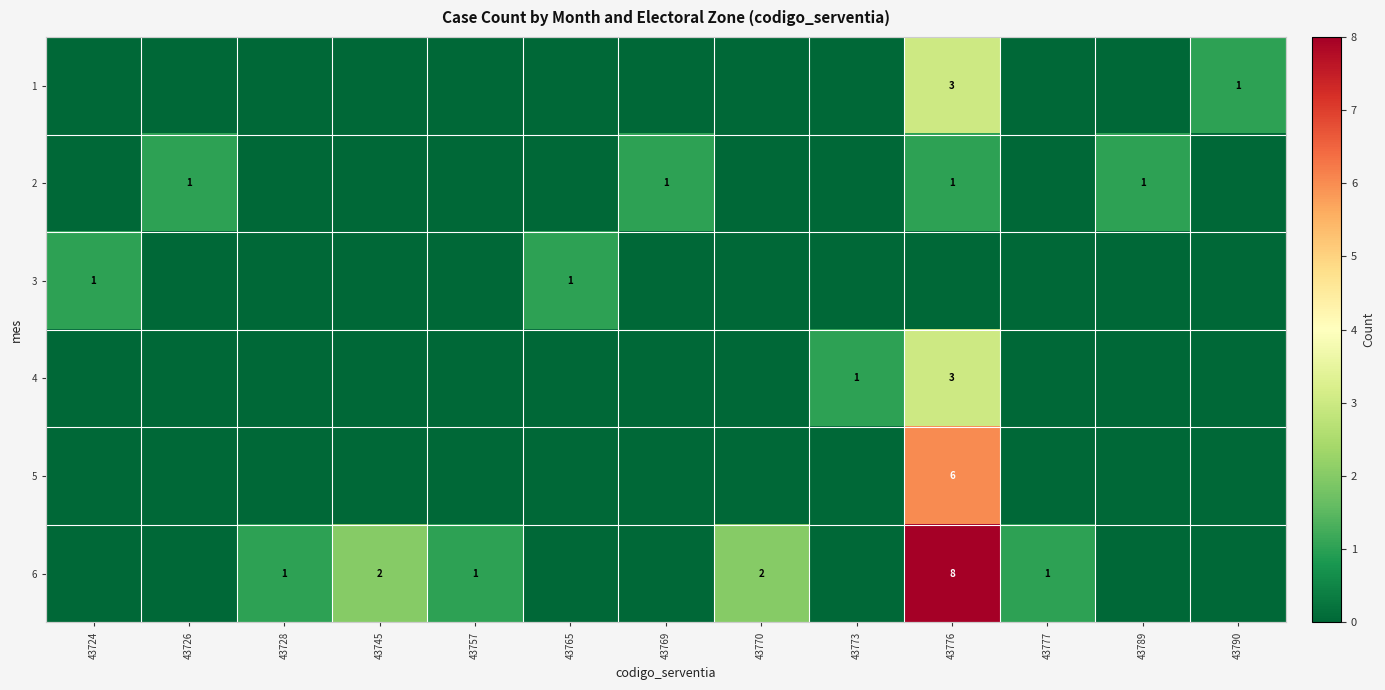

Between 43776 and 43777, which series saw the biggest shift?

6